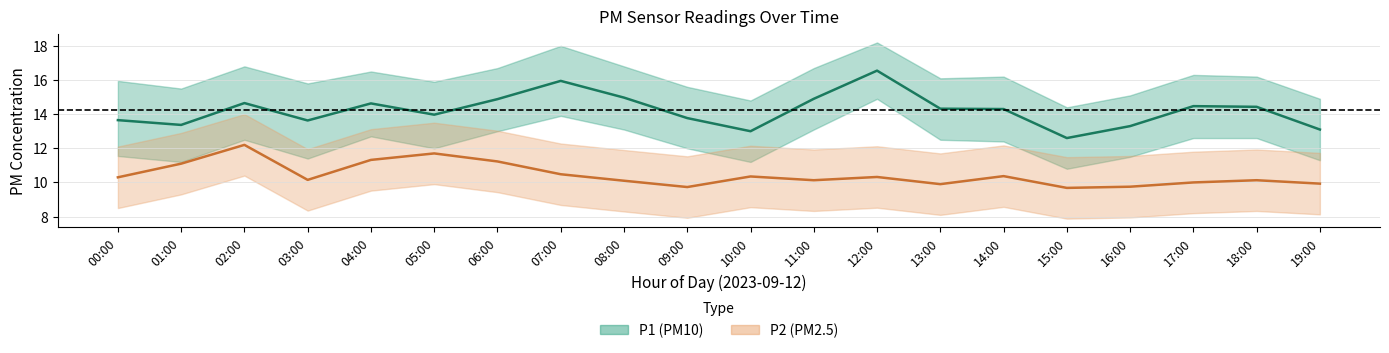

Is this an area chart (filled region under the line)?

No